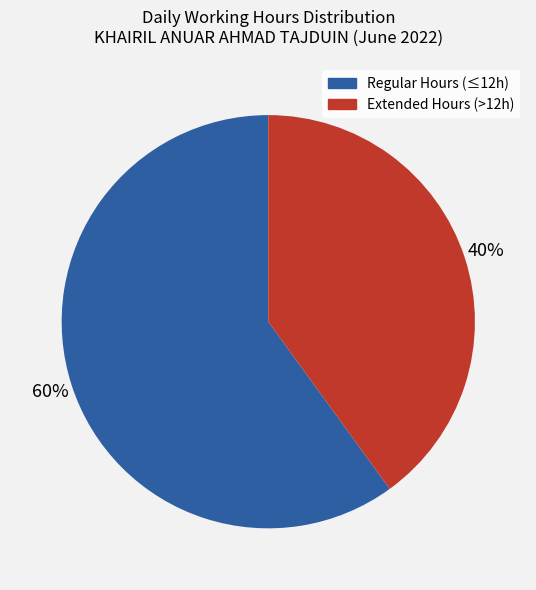

How many slices are in this pie chart?

2